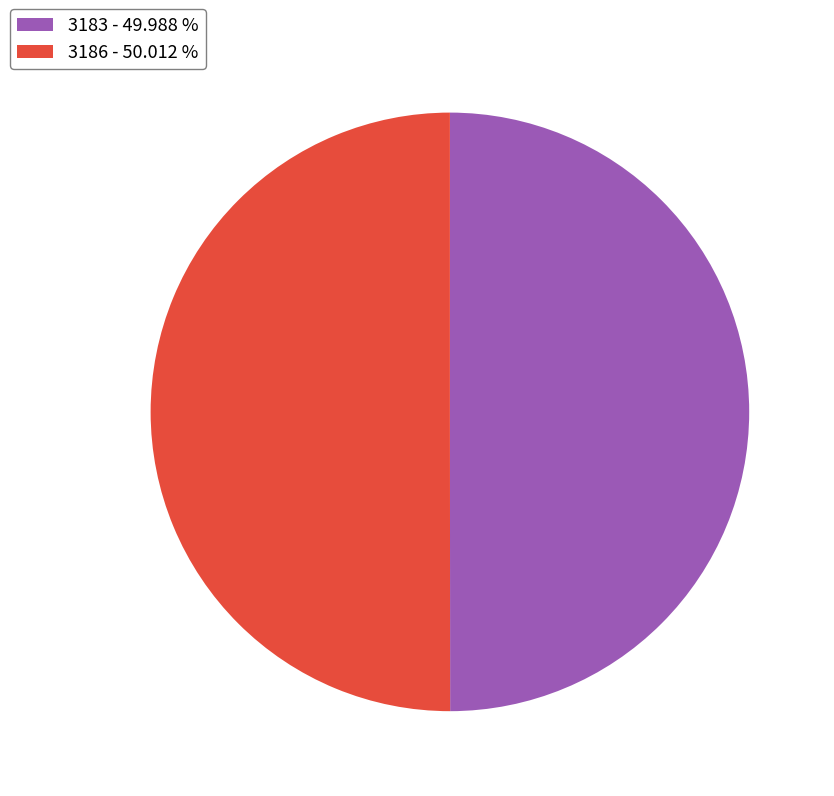

What is the ratio of the value at 3186 to the value at 3183?

1.0